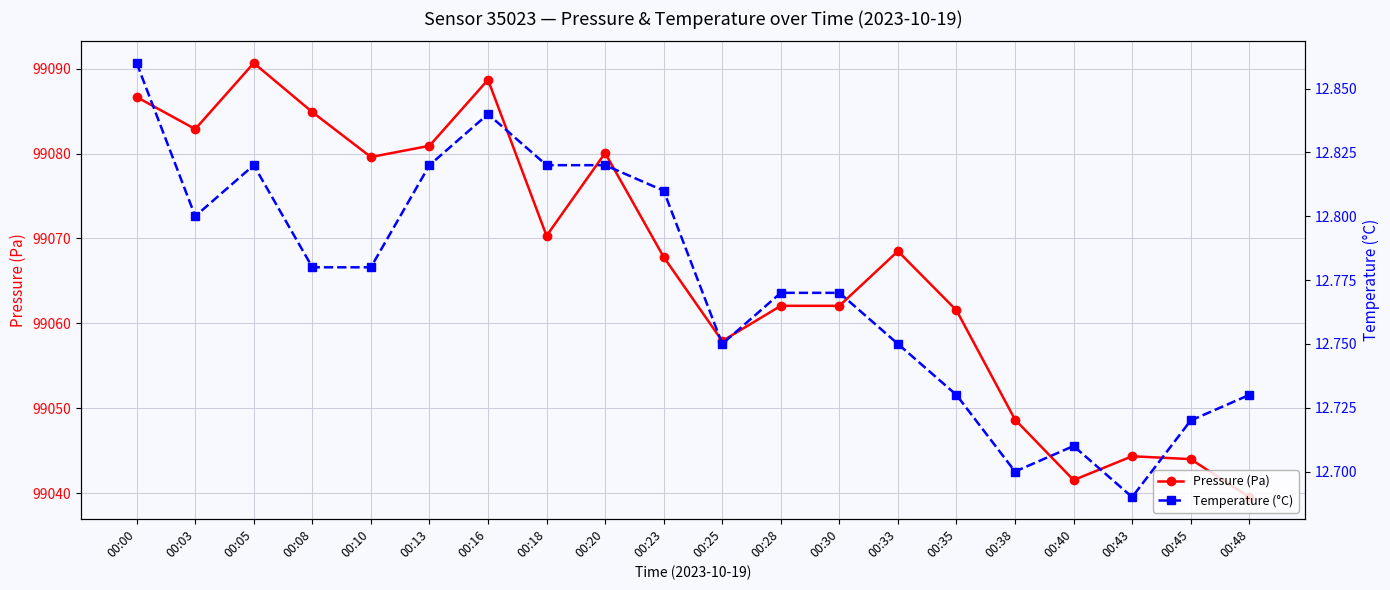

True or false: Pressure (Pa) and Temperature (°C) intersect in this chart.

False